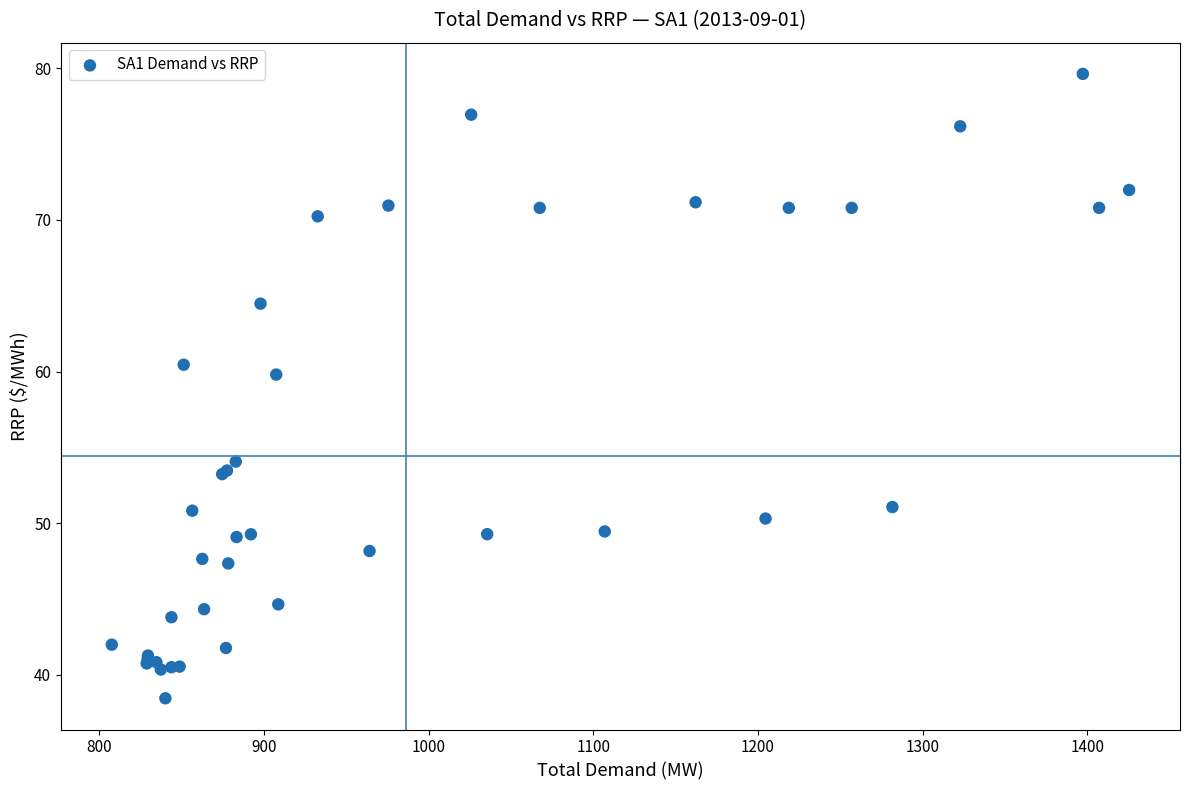

What Y value in the scatter plot is closest to 59?

59.8